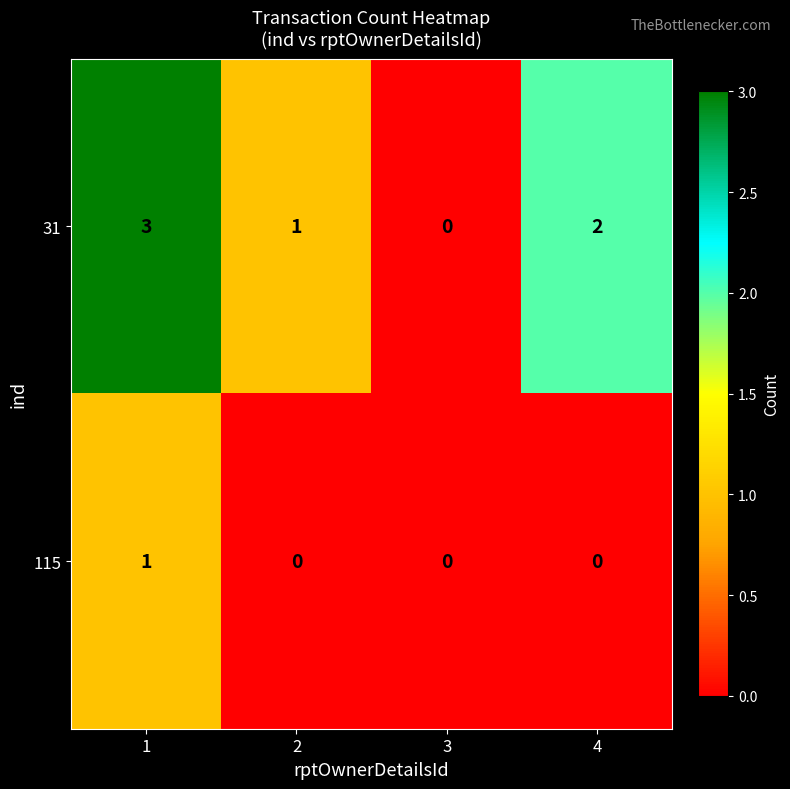

The value of 31 at 3 is 1. True or false?

False